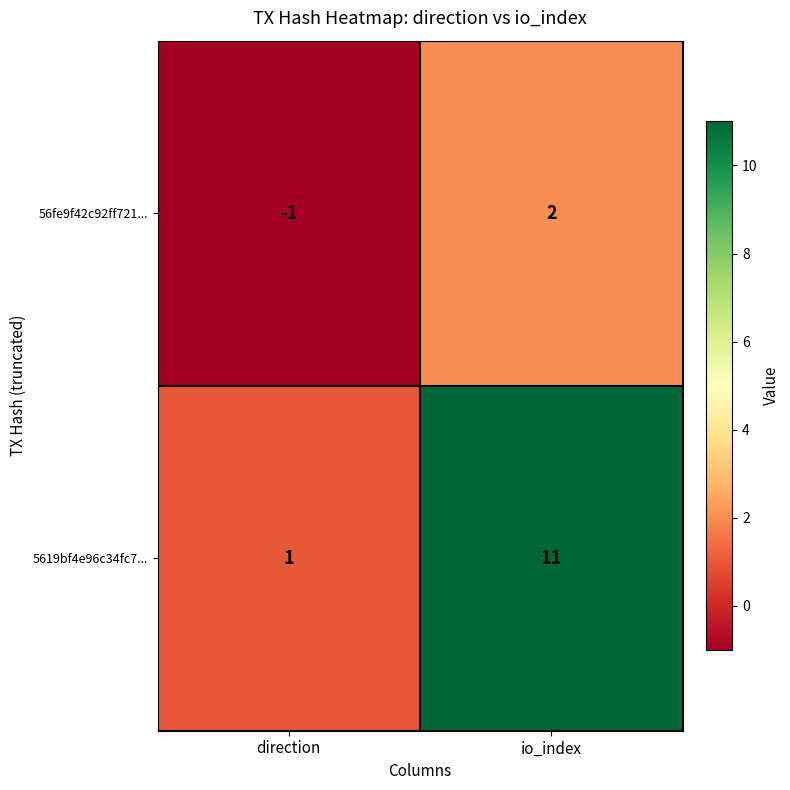

Reading right to left, transcribe all the data shown in this chart.

56fe9f42c92ff721...: io_index=2	direction=-1
5619bf4e96c34fc7...: io_index=11	direction=1